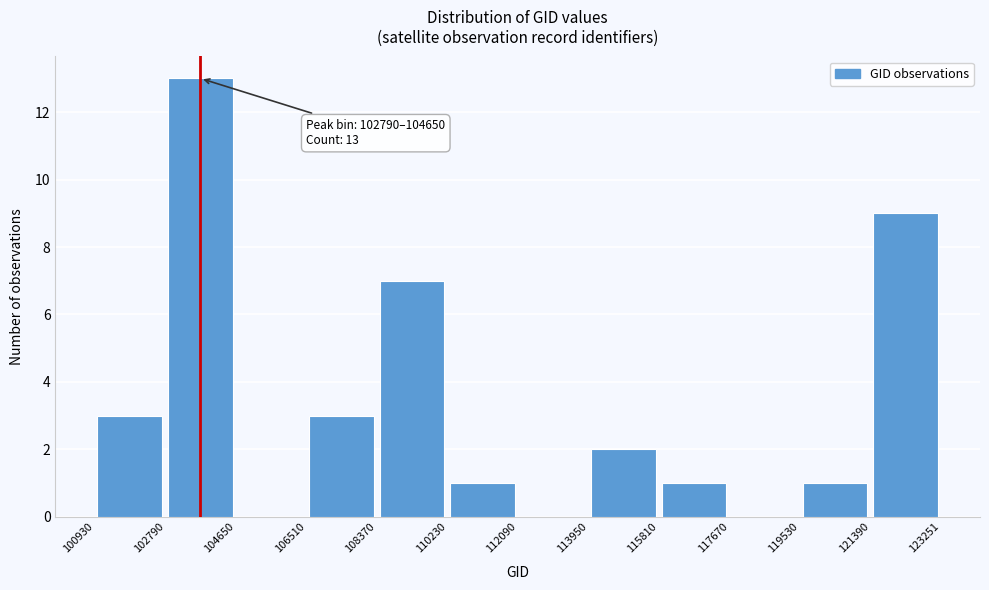

Which range on the x-axis has the tallest bar?

102790 to 104650